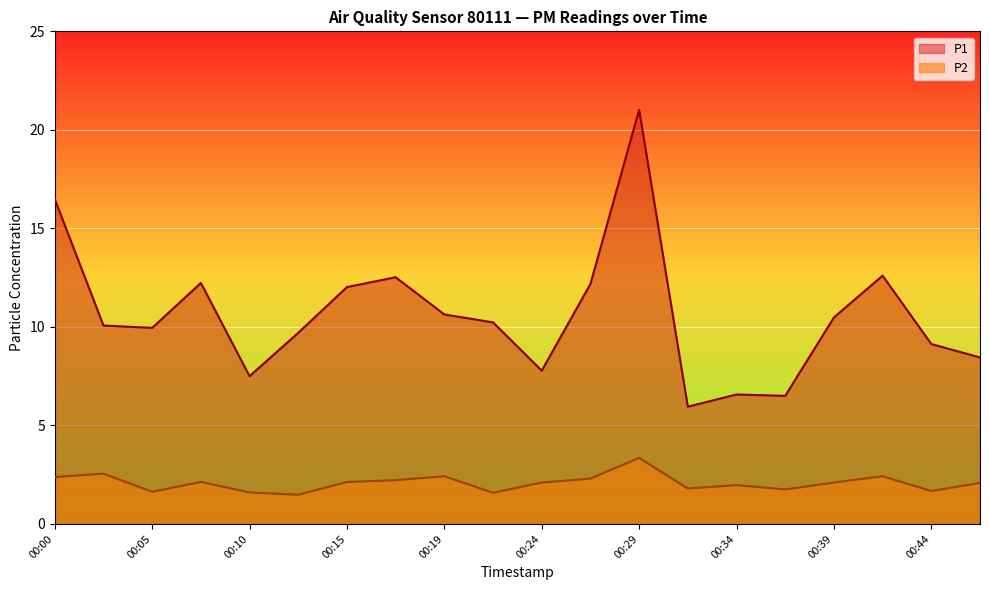

Reading left to right, what are all the values shown in this chart?

P1: 00:00=16.5	00:02=10.1	00:05=9.9	00:07=12.2	00:10=7.5	00:12=9.7	00:15=12.0	00:17=12.5	00:19=10.6	00:22=10.2	00:24=7.8	00:27=12.2	00:29=21.0	00:32=6.0	00:34=6.6	00:37=6.5	00:39=10.5	00:41=12.6	00:44=9.1	00:46=8.4
P2: 00:00=2.4	00:02=2.5	00:05=1.6	00:07=2.1	00:10=1.6	00:12=1.5	00:15=2.1	00:17=2.2	00:19=2.4	00:22=1.6	00:24=2.1	00:27=2.3	00:29=3.4	00:32=1.8	00:34=2.0	00:37=1.8	00:39=2.1	00:41=2.4	00:44=1.7	00:46=2.1